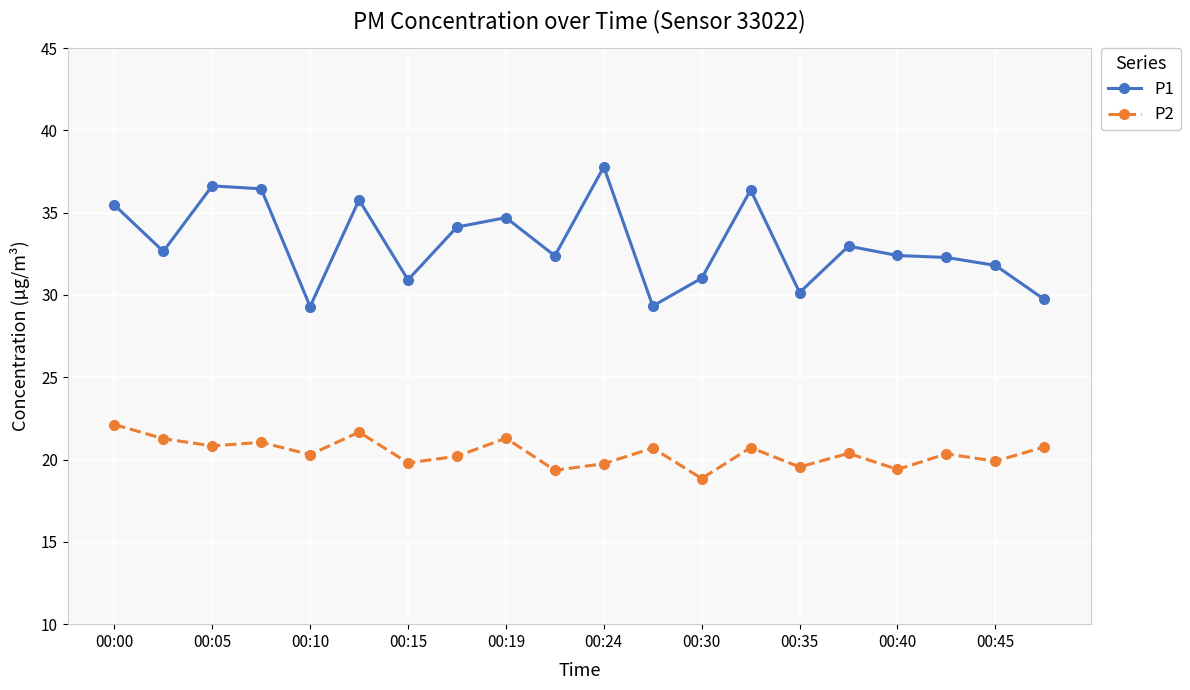

What is the maximum value shown in the chart?

37.8